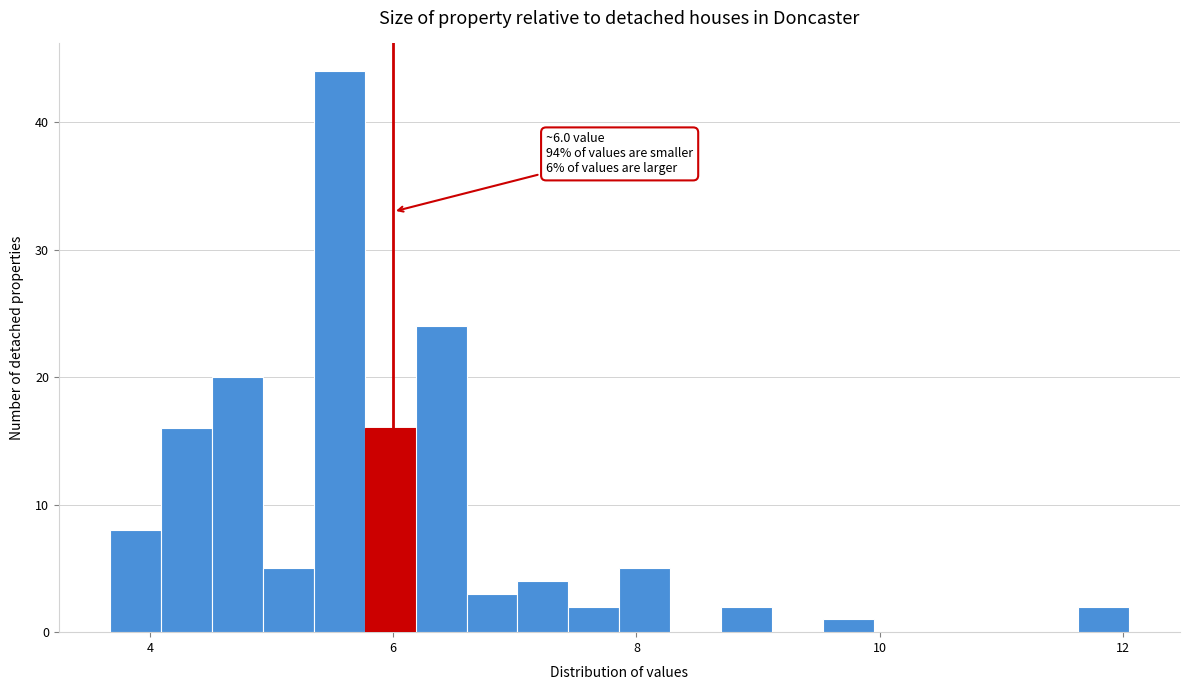

Around what value on the x-axis is the tallest bar? Give the approximate position of its centre, as read against the axis.

5.6